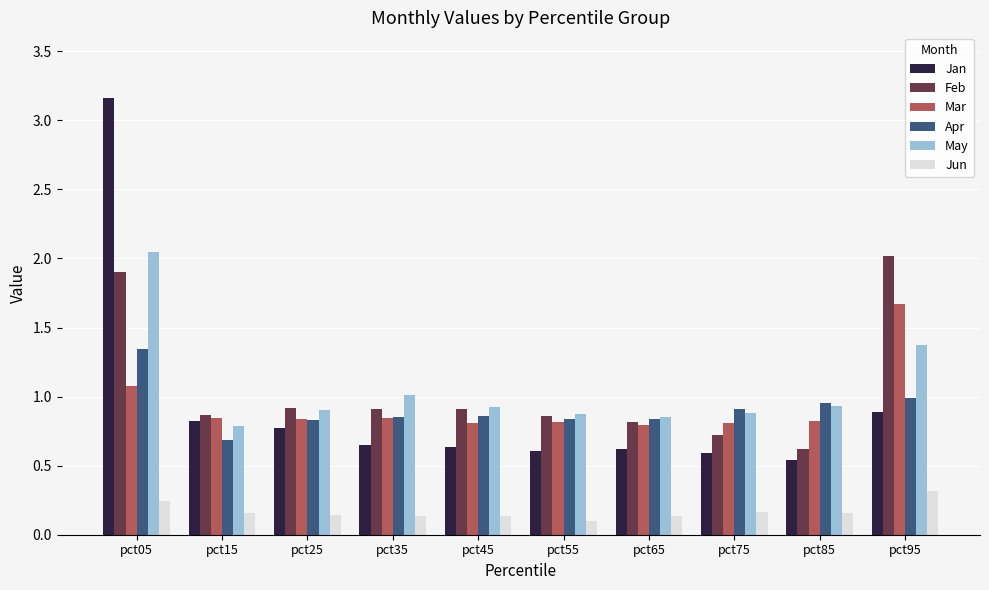

What are all the series names shown in the legend?

Jan, Feb, Mar, Apr, May, Jun